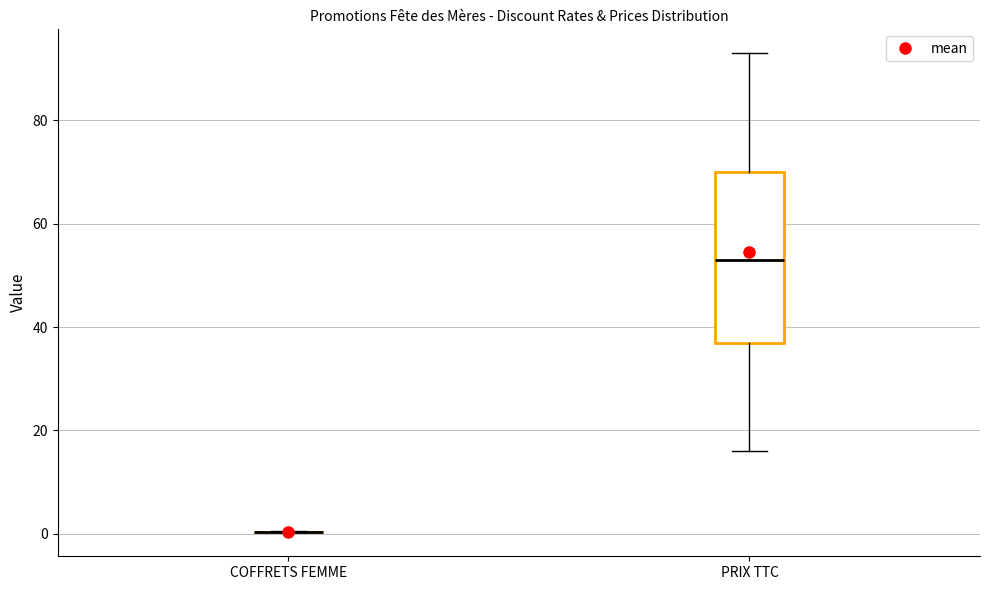

Reading left to right, transcribe this box plot: for each box, give where its median line is, the range the box spans, and where its two whiskers end, as read against the y-axis. The values are not printed on the chart, so give them approximately, as read against the axis.

COFFRETS FEMME: box collapsed to a line at 0, whiskers 0 to 0
PRIX TTC: median 54, box 38 to 70, whiskers 16 to 94